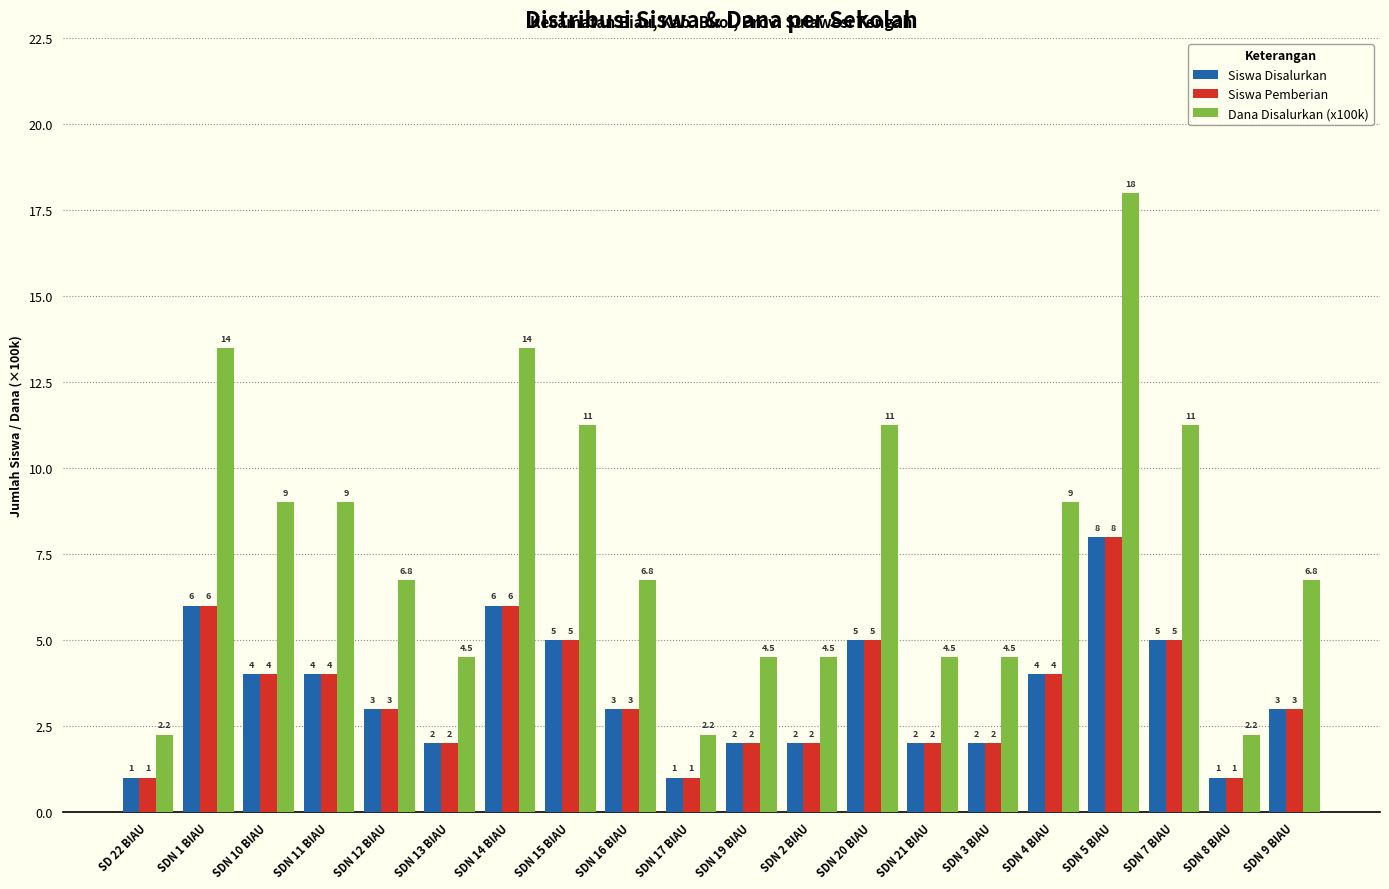

What is the difference between the second highest and second lowest values in the Siswa Pemberian series?

5.0